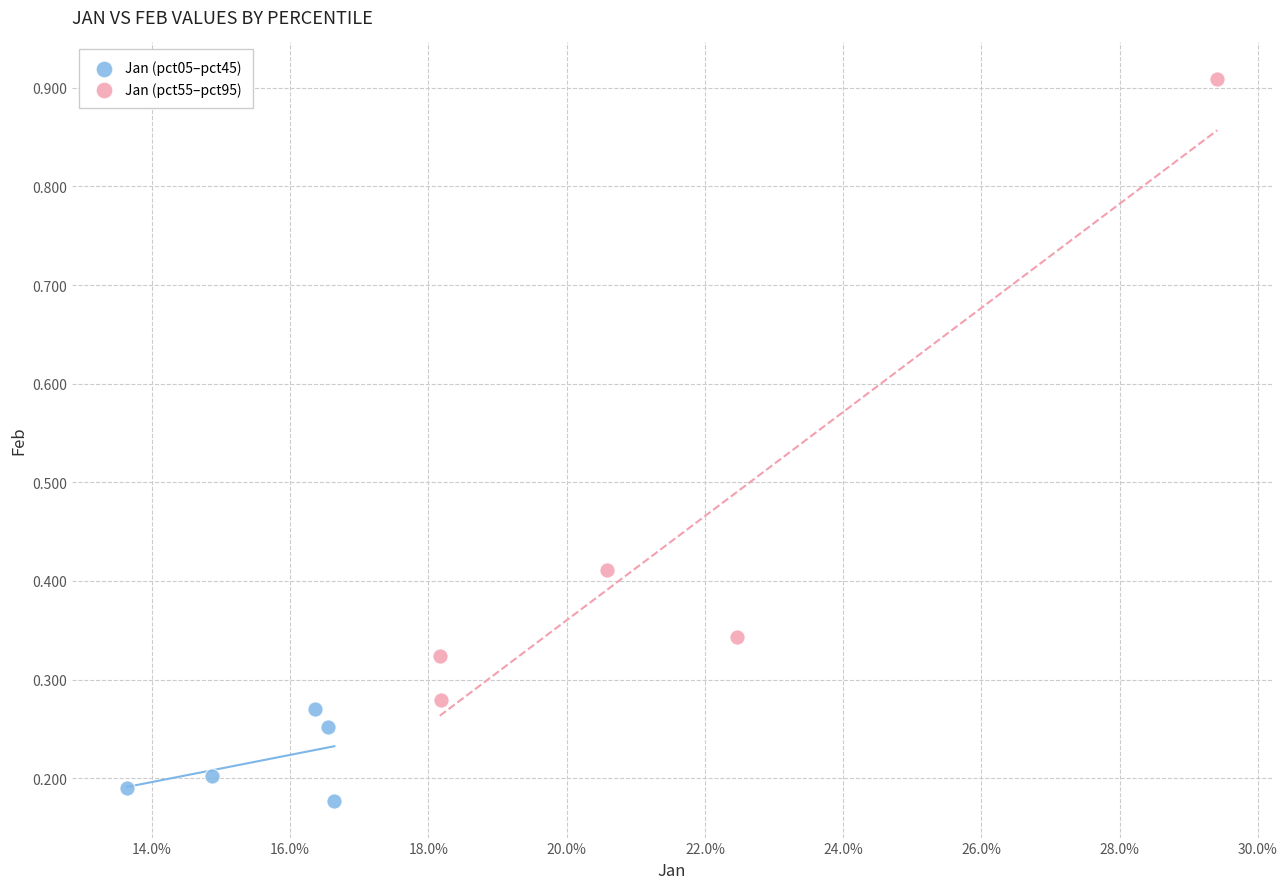

Which series has the largest Y range (max minus min)?

Jan (pct55–pct95)